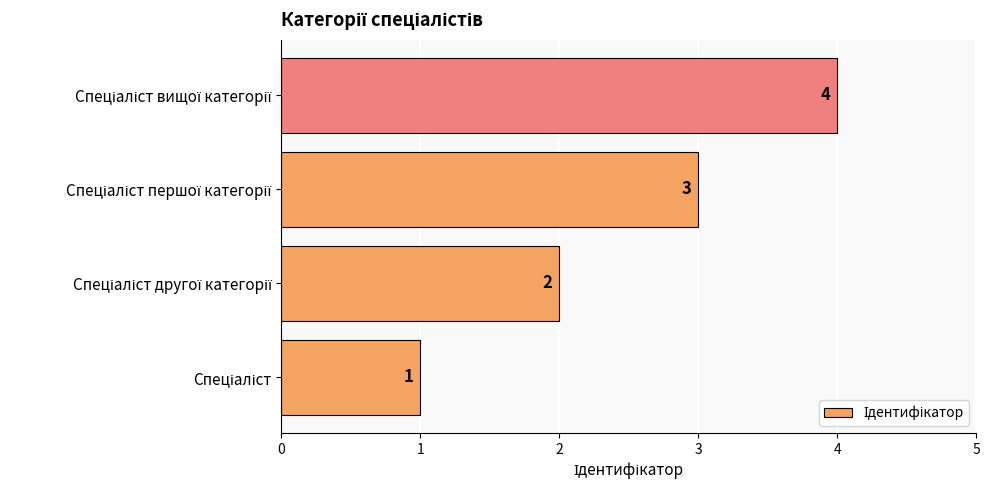

What is the difference between the maximum and minimum values?

3